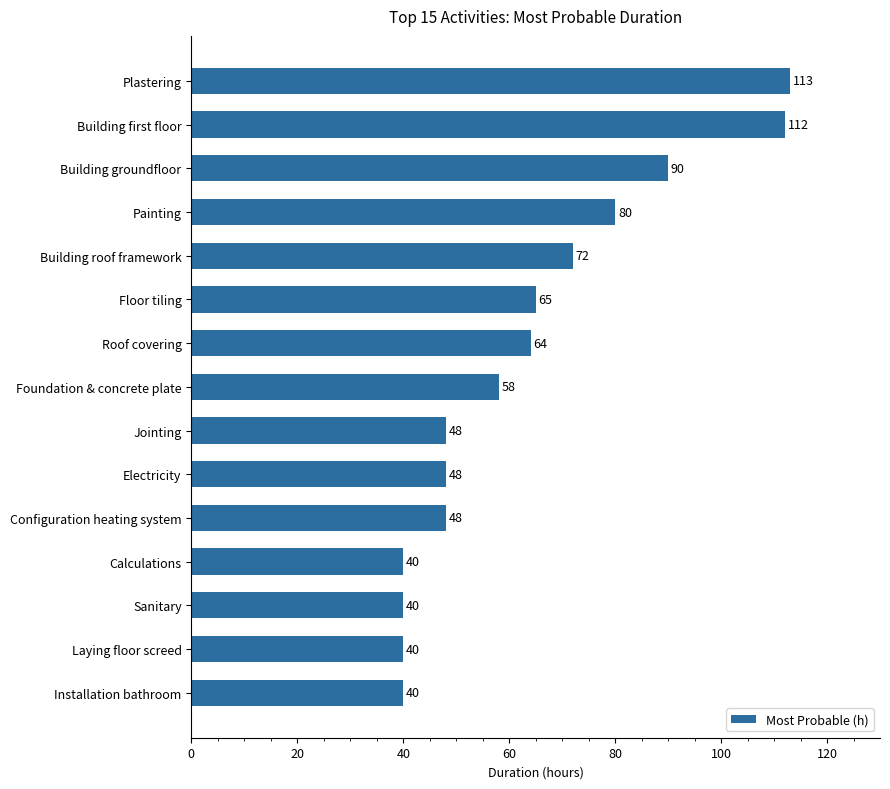

Count the values in the range 40 to 80.

12